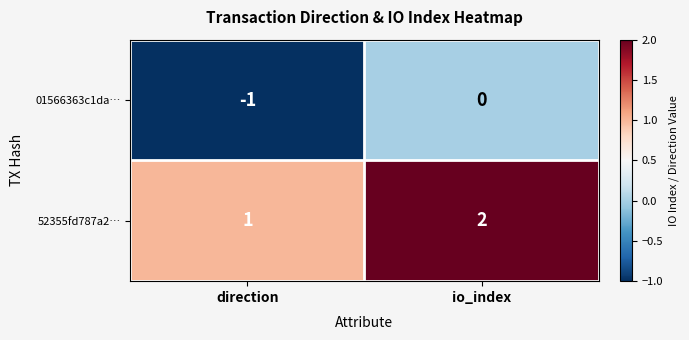

At how many categories does at least one series exceed 0?

2